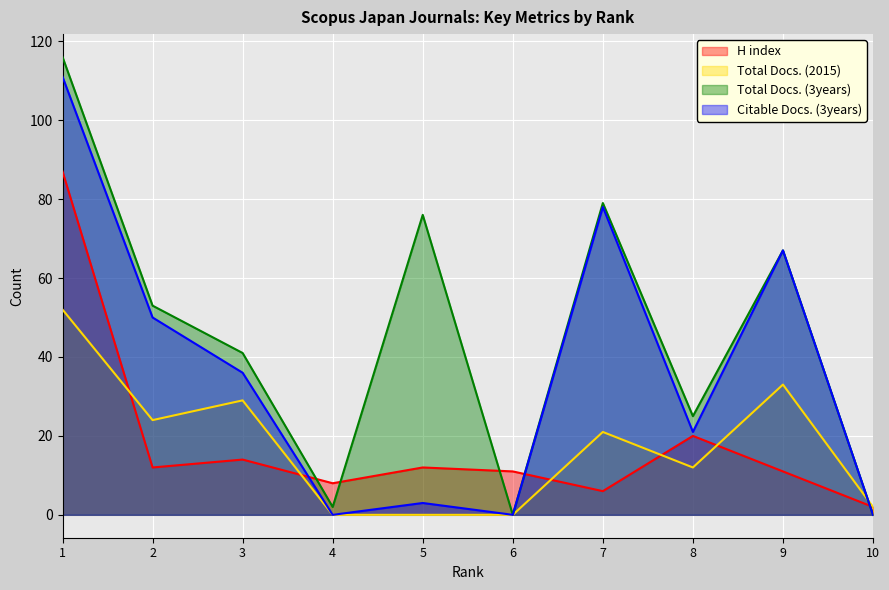

True or false: Total Docs. (3years) and Citable Docs. (3years) cross at least once.

False